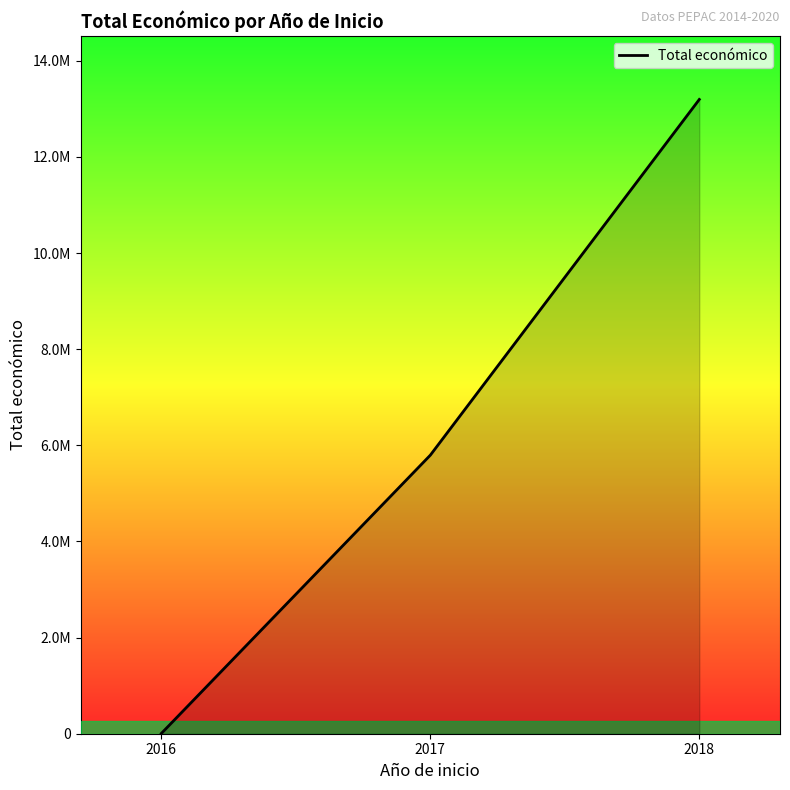

Which category has the lowest value across all series?

2016